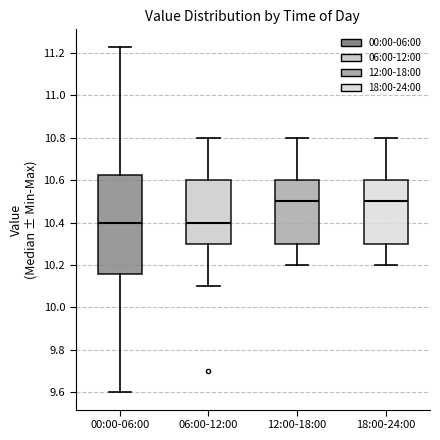

Where does the upper whisker of the box for 06:00-12:00 end on the y-axis? The values are not printed on the chart, so give them approximately, as read against the axis.

10.80